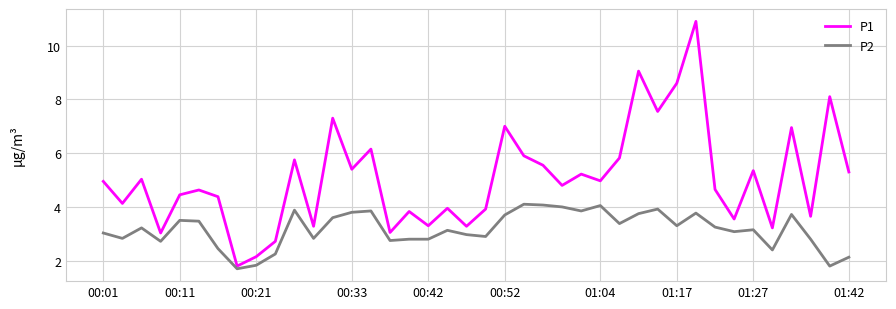

Which series has the largest total across all categories?

P1